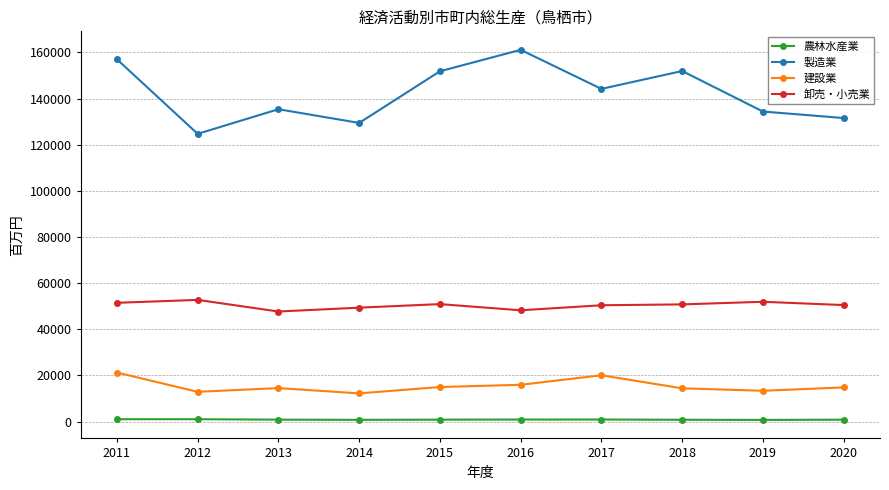

How many data points in 卸売・小売業 are less than 50788?

5